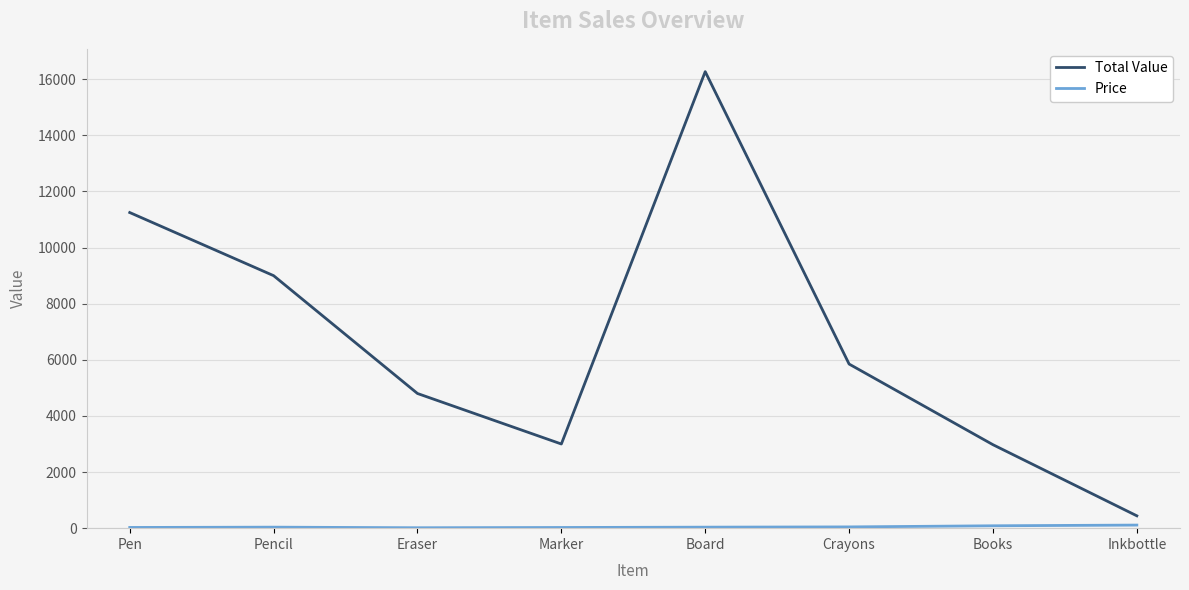

Which series has the largest total across all categories?

Total Value